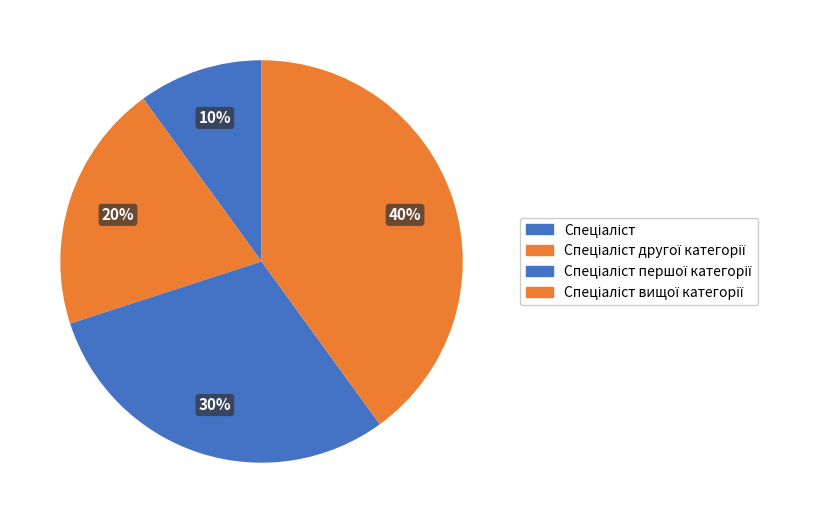

Which has a higher value, Спеціаліст вищої категорії or Спеціаліст першої категорії?

Спеціаліст вищої категорії